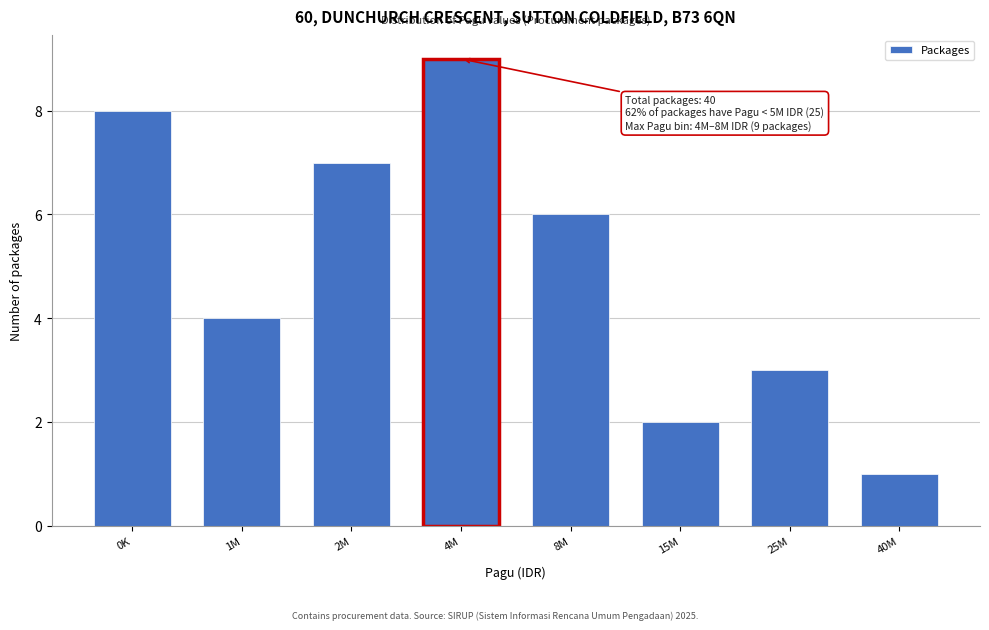

Reading left to right, list all the values displayed in this chart.

8	4	7	9	6	2	3	1